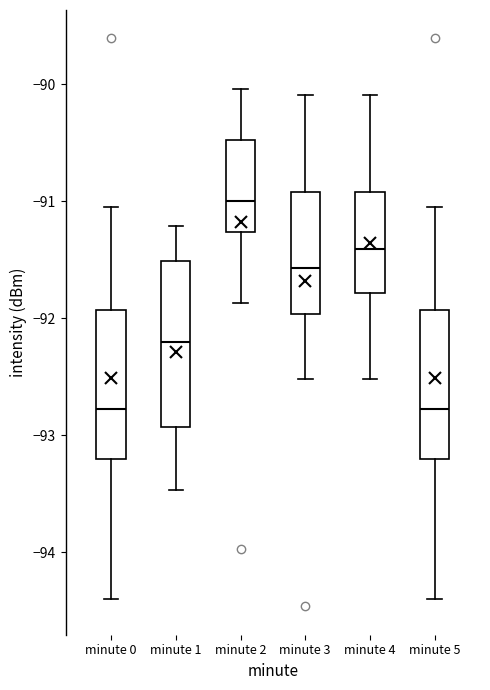

Reading left to right, transcribe this box plot: for each box, give where its median line is, the range the box spans, and where its two whiskers end, as read against the y-axis. The values are not printed on the chart, so give them approximately, as read against the axis.

minute 0: median -92.8, box -93.2 to -91.9, whiskers -94.4 to -91.0
minute 1: median -92.2, box -92.9 to -91.5, whiskers -93.5 to -91.2
minute 2: median -91.0, box -91.3 to -90.5, whiskers -91.9 to -90.0
minute 3: median -91.6, box -92.0 to -90.9, whiskers -92.5 to -90.1
minute 4: median -91.4, box -91.8 to -90.9, whiskers -92.5 to -90.1
minute 5: median -92.8, box -93.2 to -91.9, whiskers -94.4 to -91.0